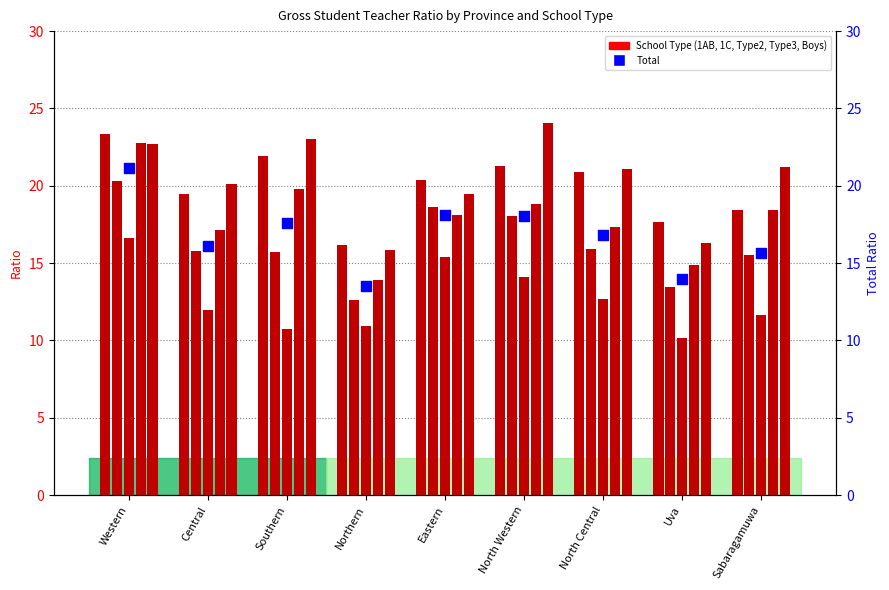

At how many categories does at least one series exceed 19?

7